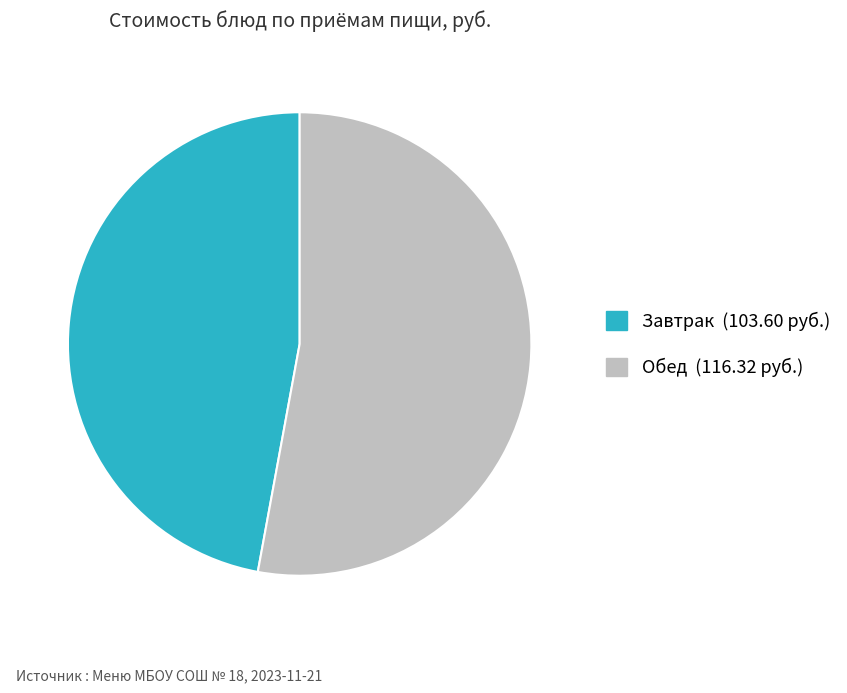

Is there any slice that represents more than half of the pie?

Yes